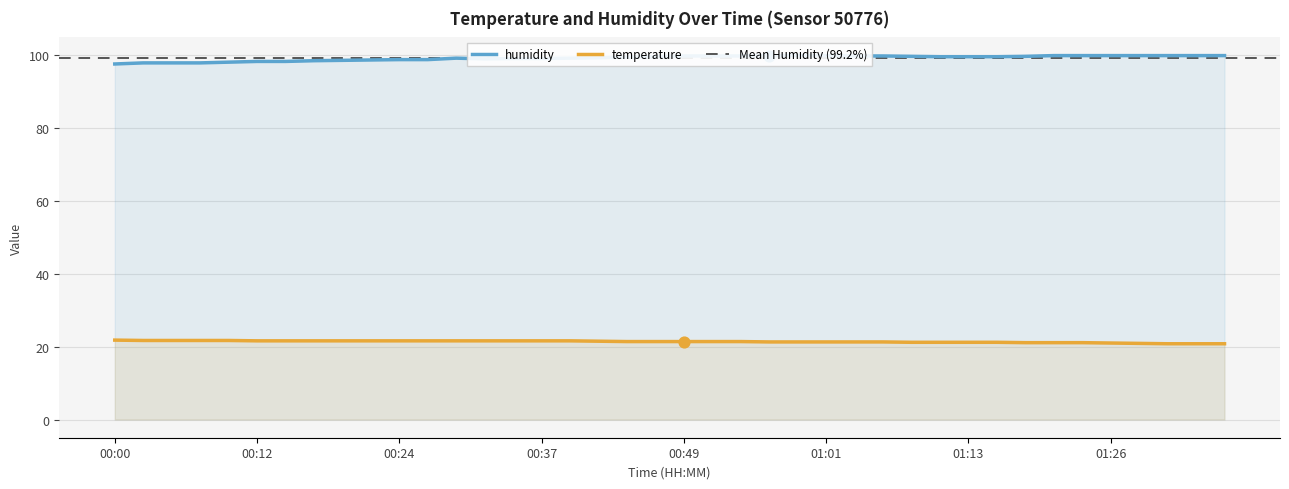

Which series has the widest spread of Y values?

humidity